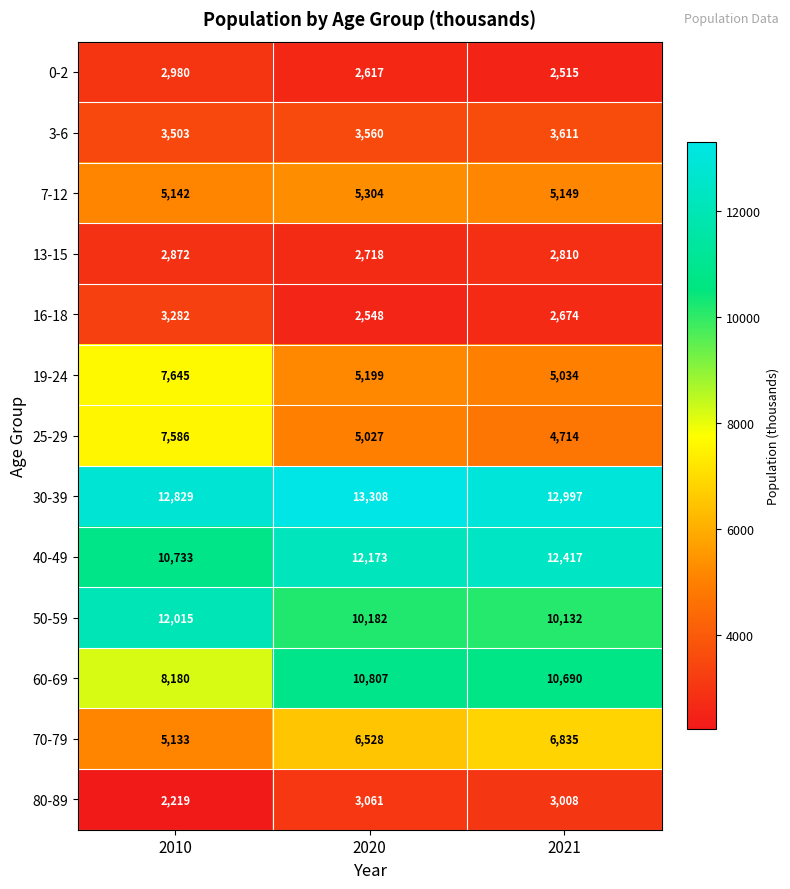

What is the spread (max minus min) of values at 2020?

10760